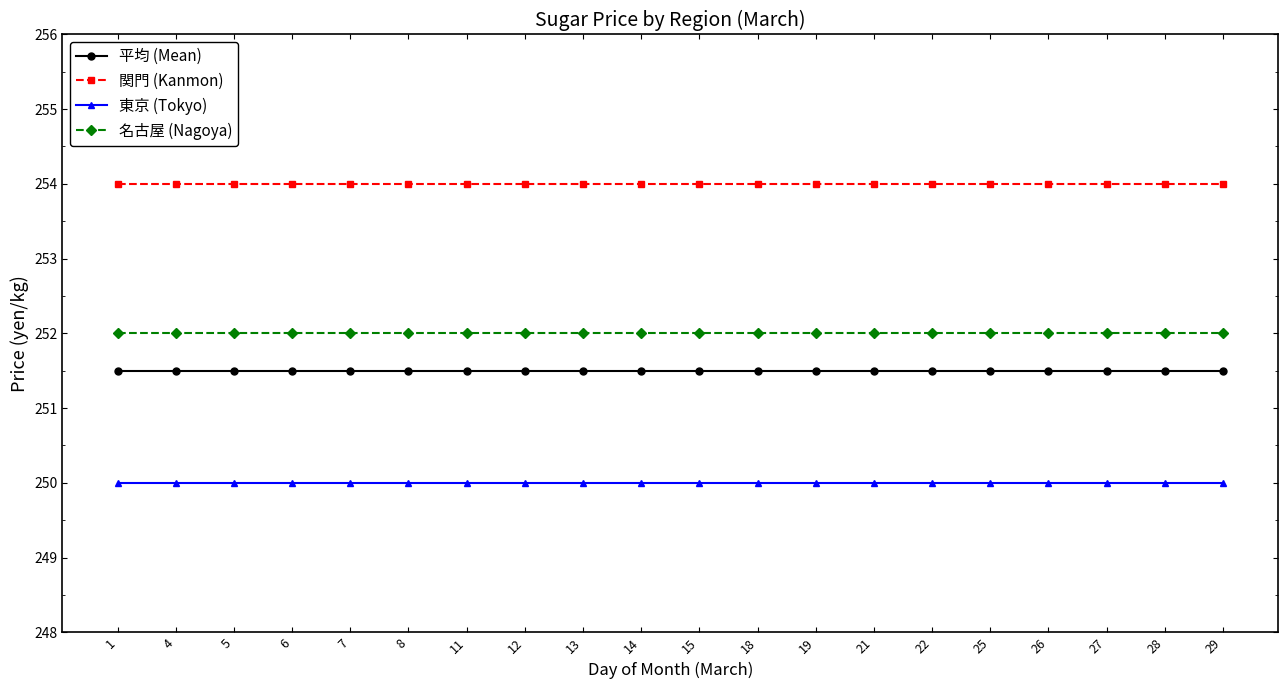

True or false: 東京 (Tokyo) and 名古屋 (Nagoya) intersect in this chart.

False